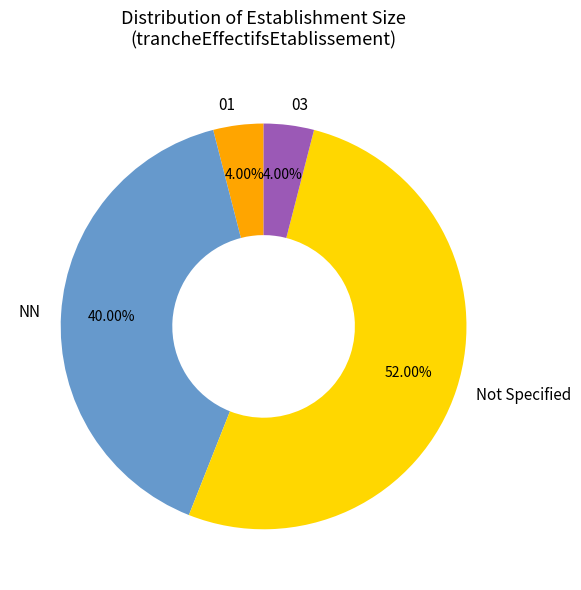

Does NN account for over 50% of the chart?

No